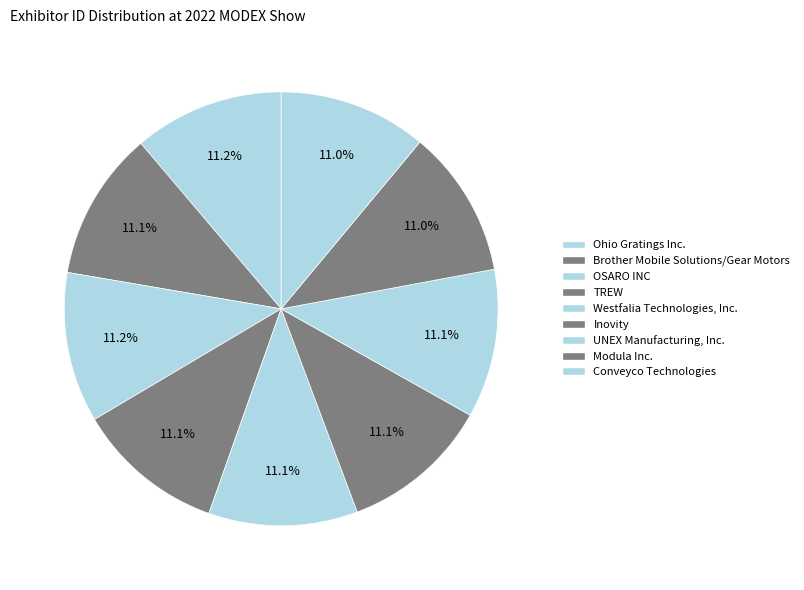

To the nearest percent, what percentage of the pie is Ohio Gratings Inc.?

11%